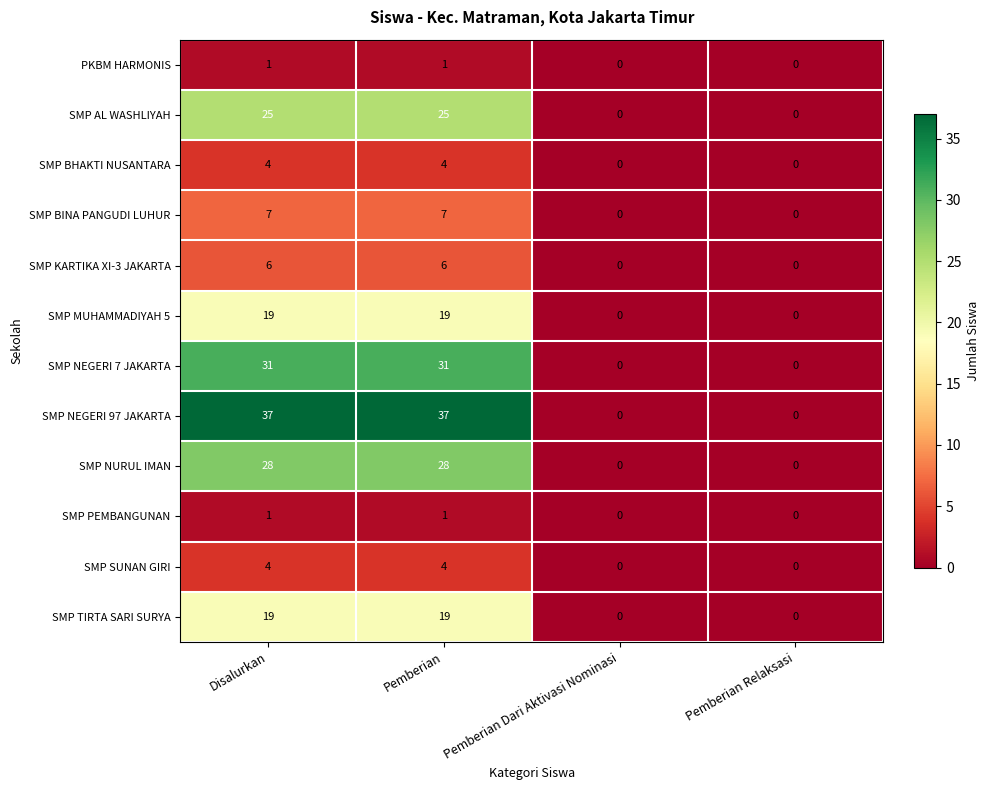

The value of SMP KARTIKA XI-3 JAKARTA at Pemberian is 6. True or false?

True